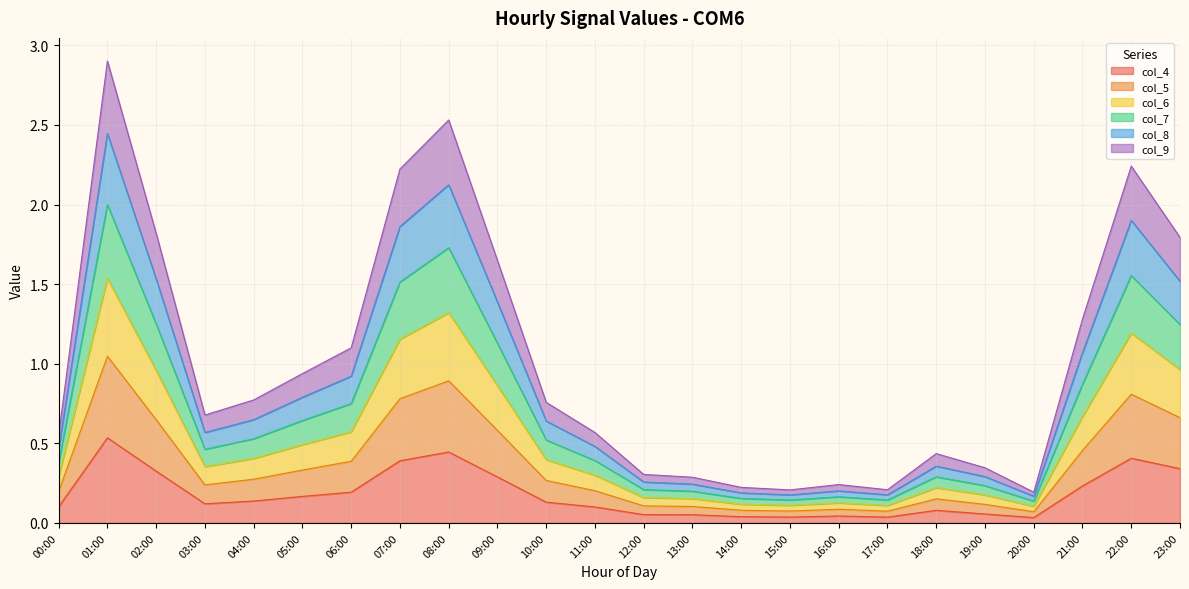

What is the value of the col_9 point at the 16th from the left?

0.1